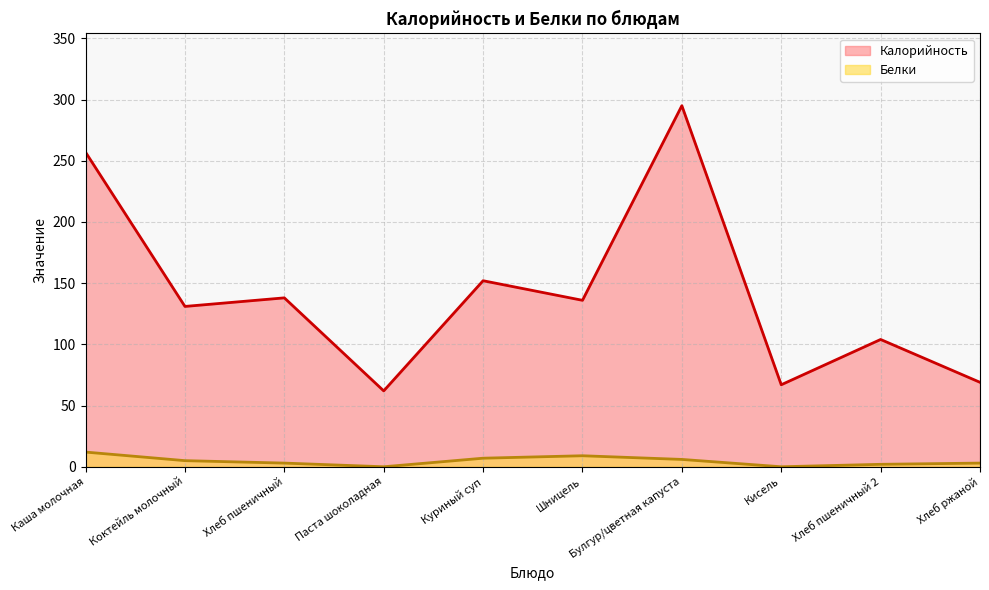

What is the approximate value of Белки at Коктейль молочный?

5